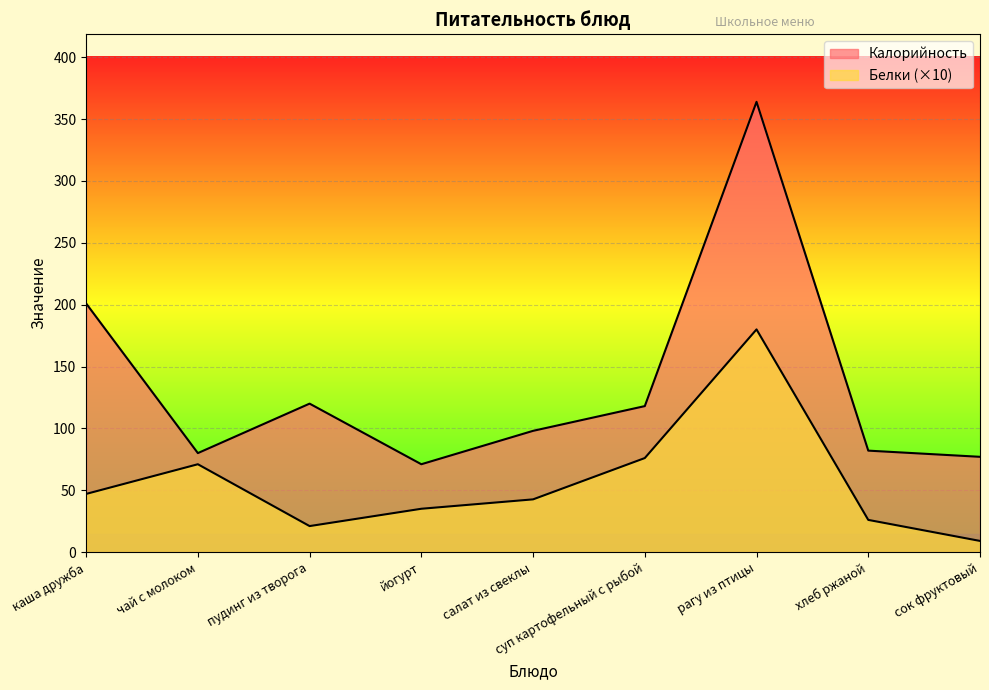

How many values in the Белки series are below 42?

4